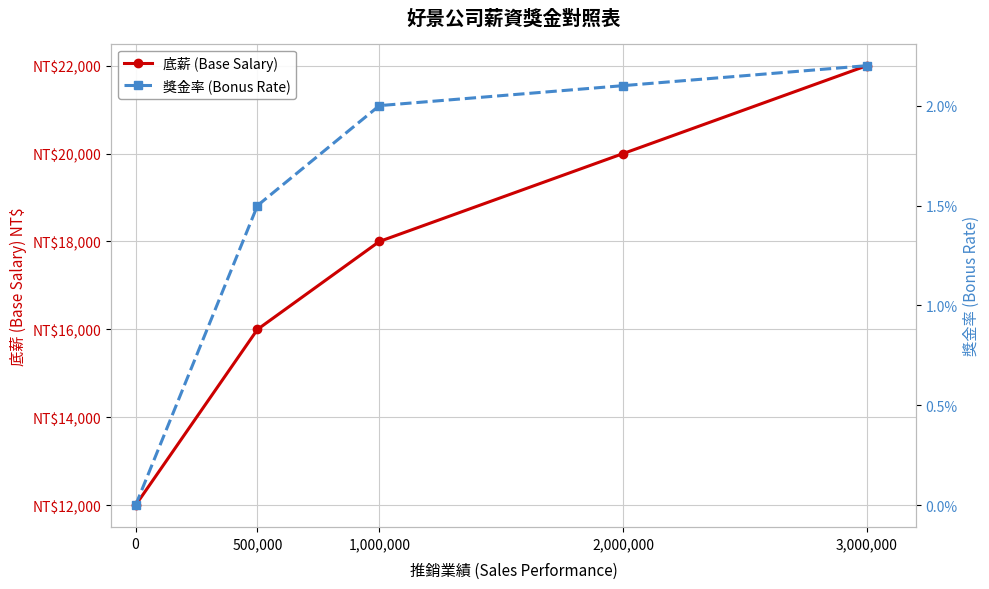

What is the value of the 底薪 (Base Salary) point at the 1st from the left?

12000.0